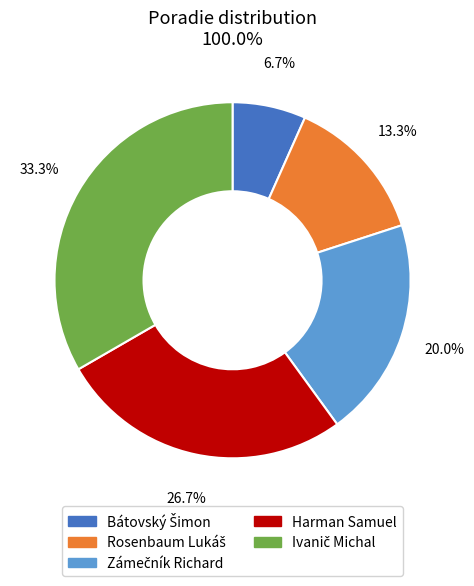

Is there a majority slice in this chart?

No